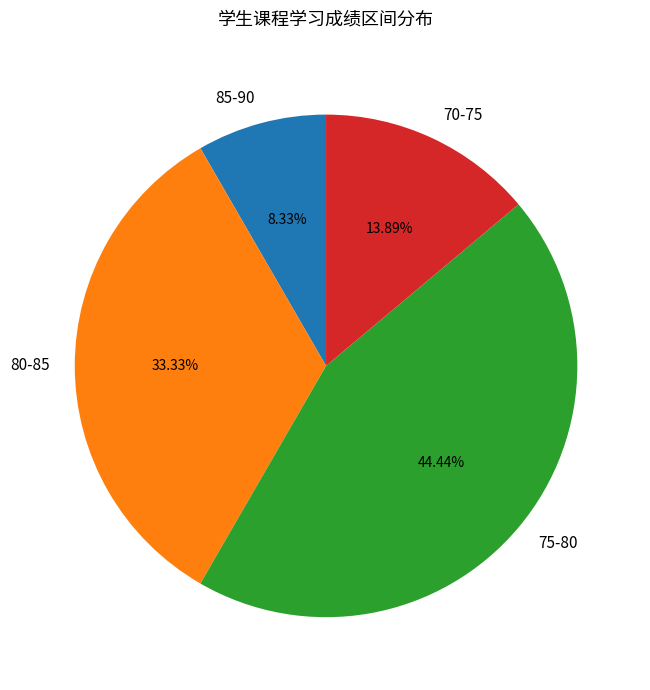

Is the sum of 85-90 and 70-75 greater than half?

No